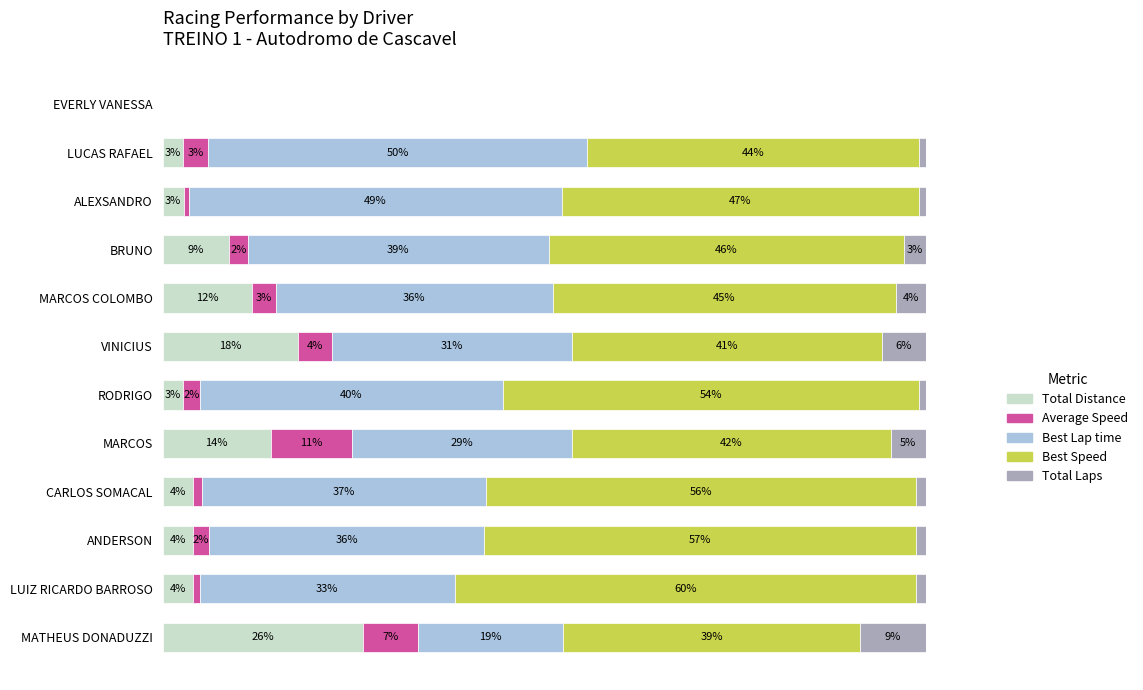

What is the sum of all Total Laps values?

32.3